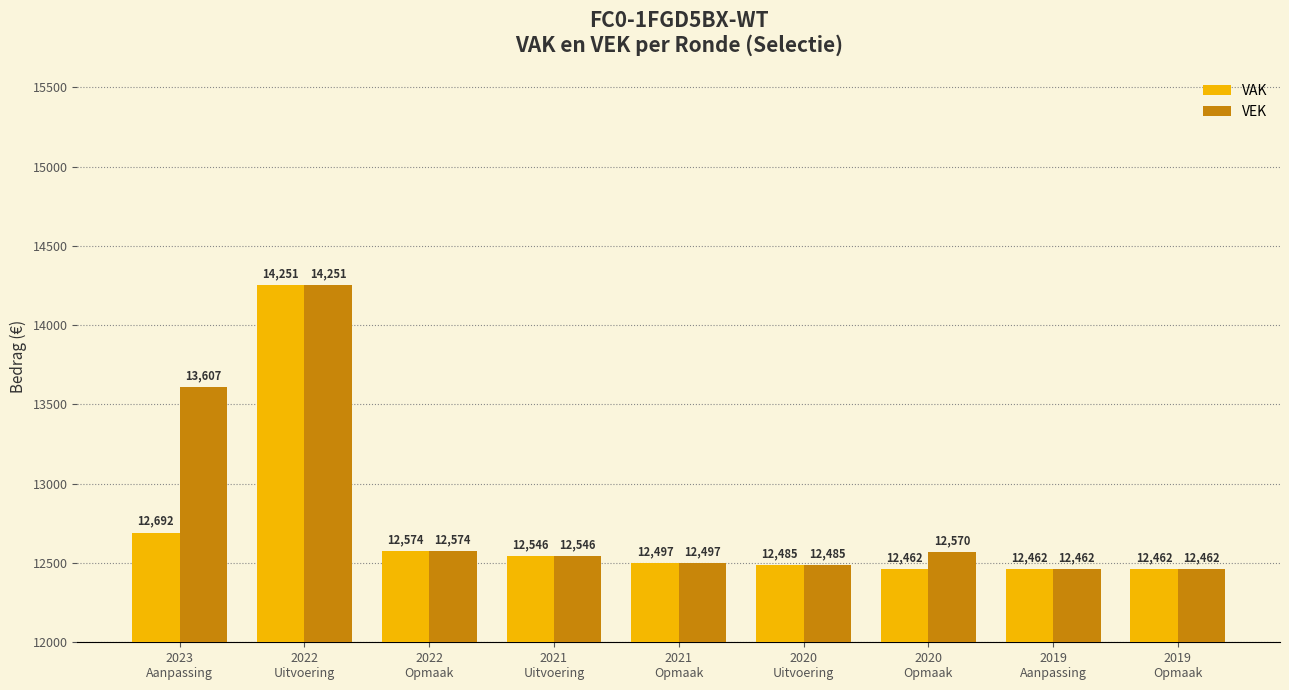

Are the bars grouped side by side (vs. stacked)?

Yes